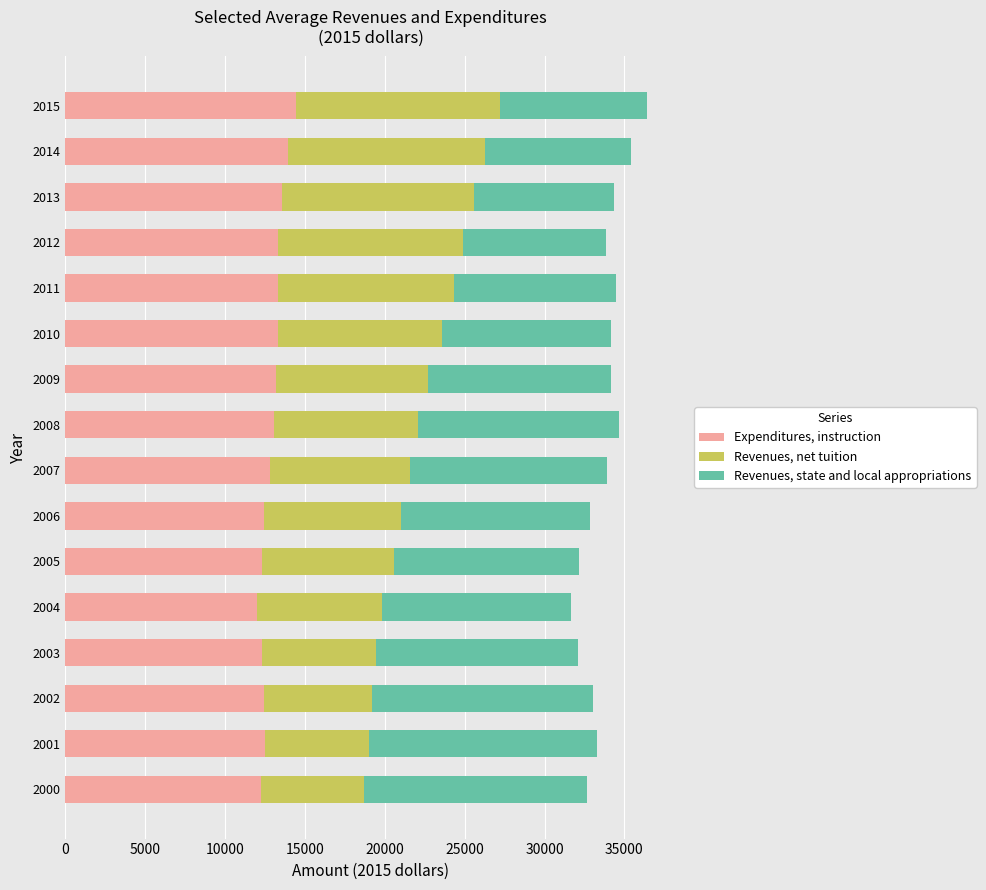

What is the difference between the maximum and minimum values in the Expenditures, instruction series?

2434